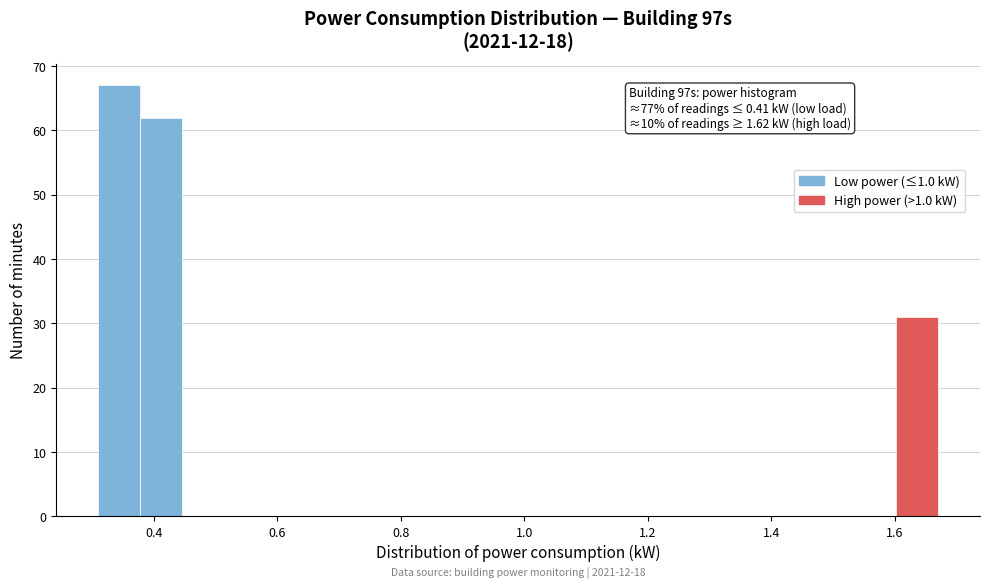

Around what value on the x-axis is the tallest bar? Give the approximate position of its centre, as read against the axis.

0.34